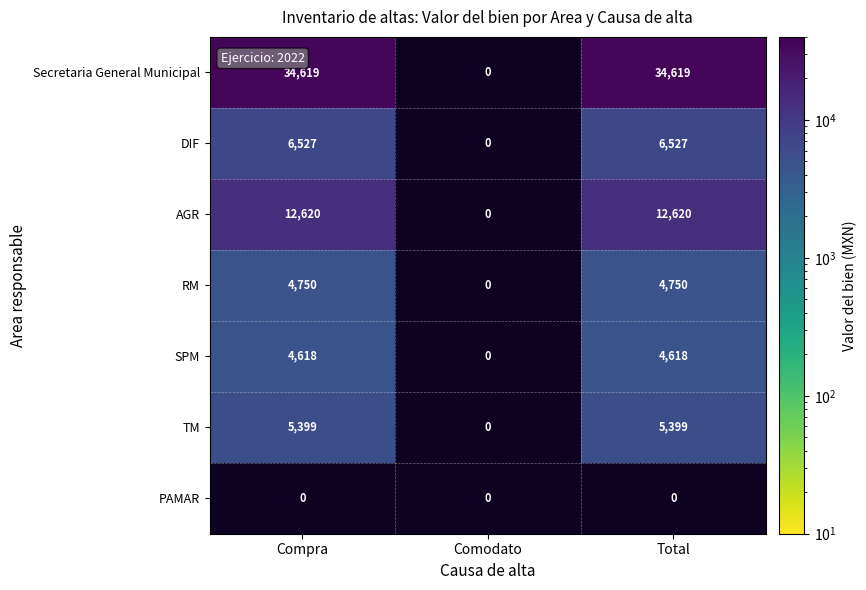

How many data points does each series have?

3